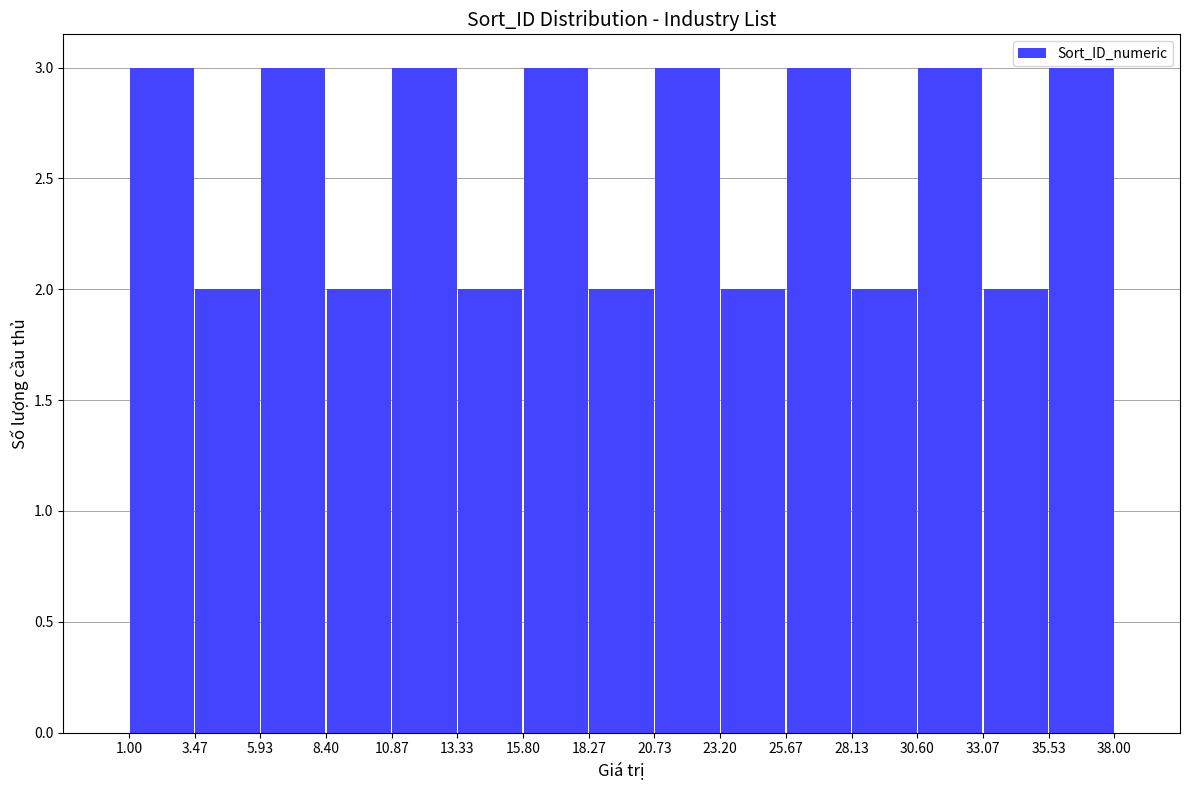

Reading left to right, transcribe this chart: for each bar, give the range it covers on the x-axis and its height. The values are not printed on the chart, so give them approximately, as read against the axis.

1.00 to 3.47: 3
3.47 to 5.93: 2
5.93 to 8.40: 3
8.40 to 10.87: 2
10.87 to 13.33: 3
13.33 to 15.80: 2
15.80 to 18.27: 3
18.27 to 20.73: 2
20.73 to 23.20: 3
23.20 to 25.67: 2
25.67 to 28.13: 3
28.13 to 30.60: 2
30.60 to 33.07: 3
33.07 to 35.53: 2
35.53 to 38.00: 3